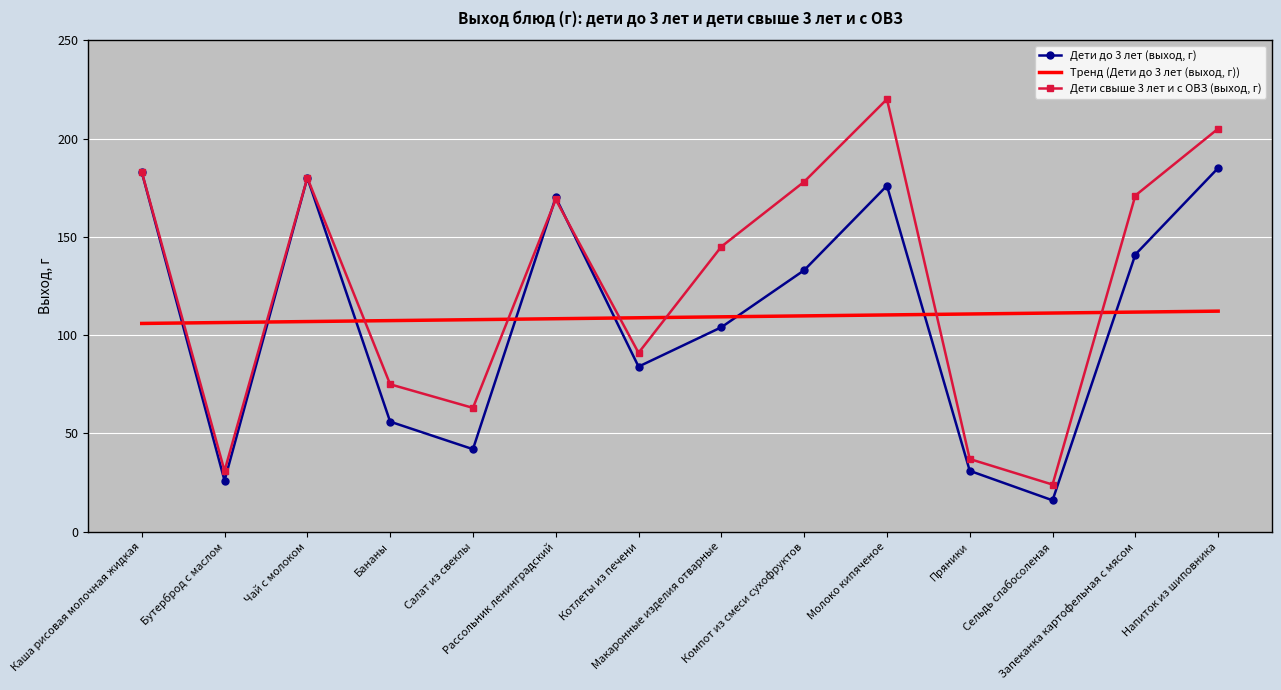

Which series has the widest spread of values?

Дети свыше 3 лет и с ОВЗ (выход, г)